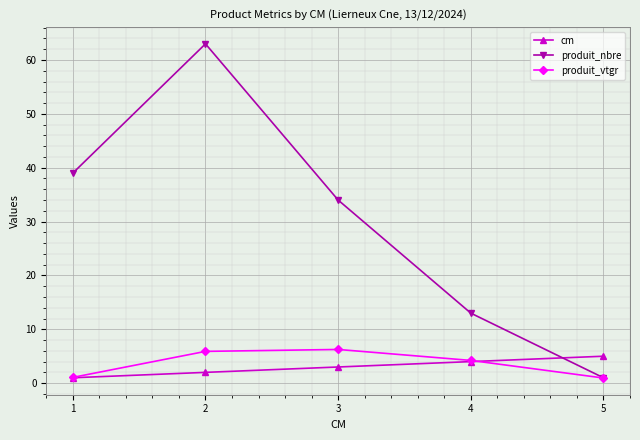

What is the average value of the produit_vtgr series?

3.7